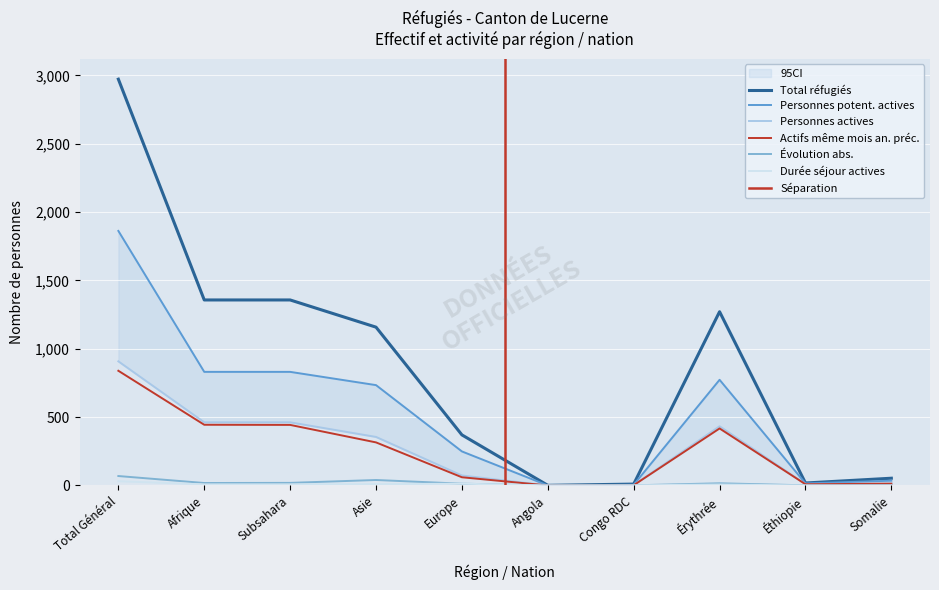

What is the spread (max minus min) of values at Afrique?

1349